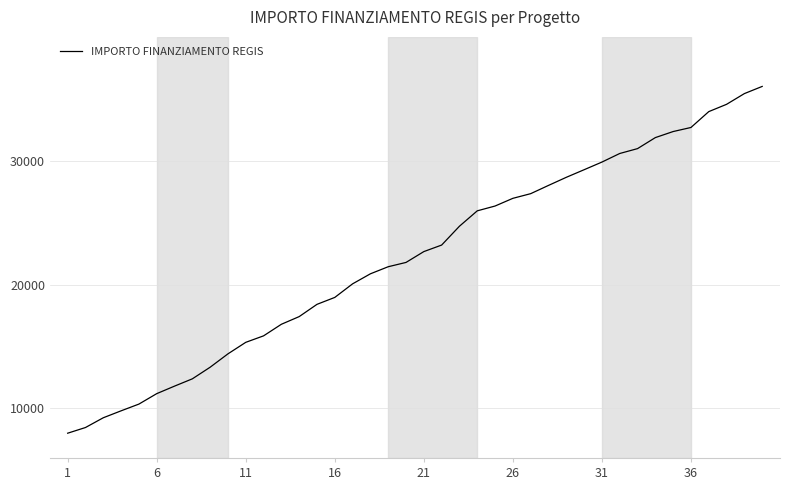

What is the sum of all values?

887344.3